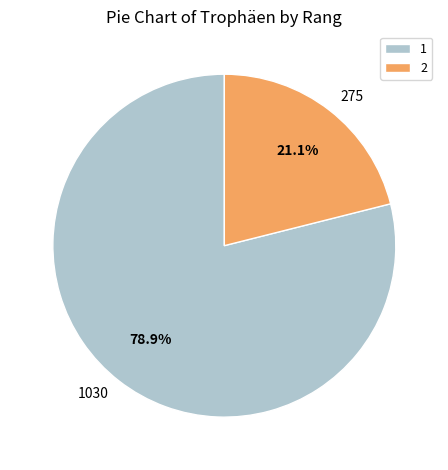

To the nearest percent, what is the average slice percentage?

50%